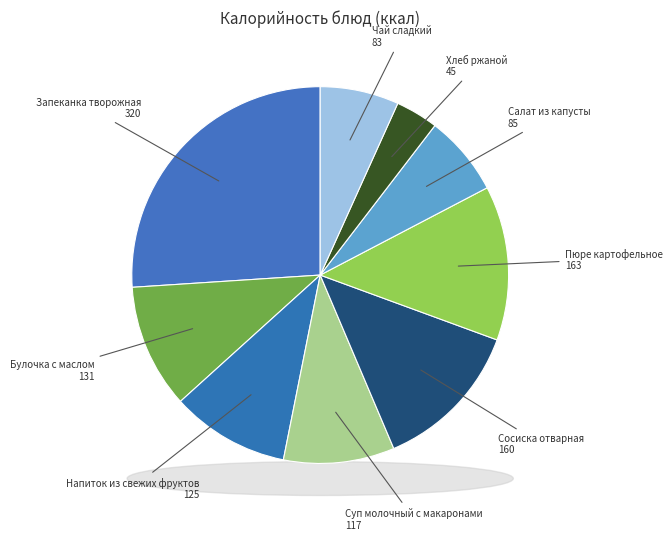

To the nearest percent, what percentage of the pie is Запеканка творожная?

26%